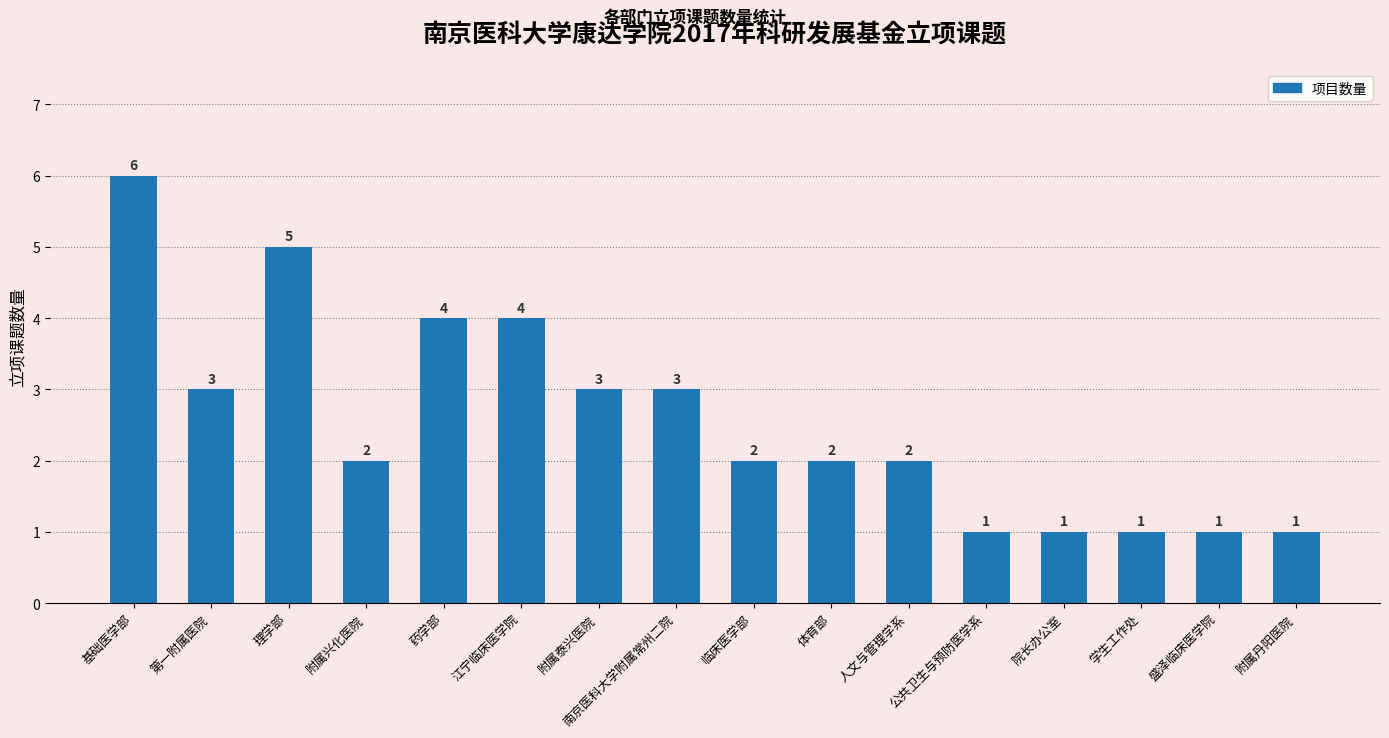

Is it true that the value at 理学部 is 9?

False